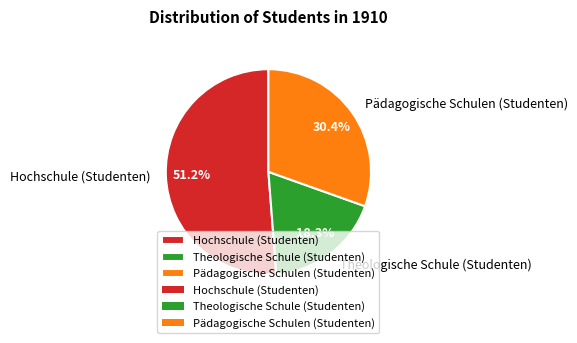

True or false: Hochschule (Studenten) accounts for 51% of the total.

True